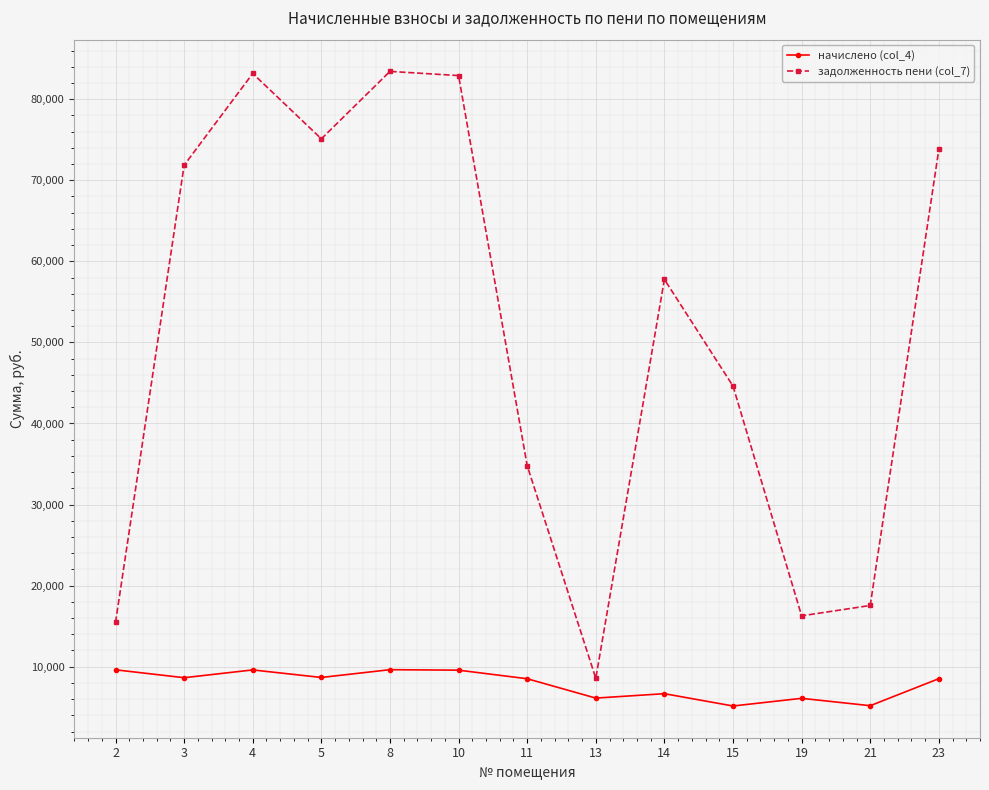

What is the lowest value of the задолженность пени (col_7) series?

8558.8